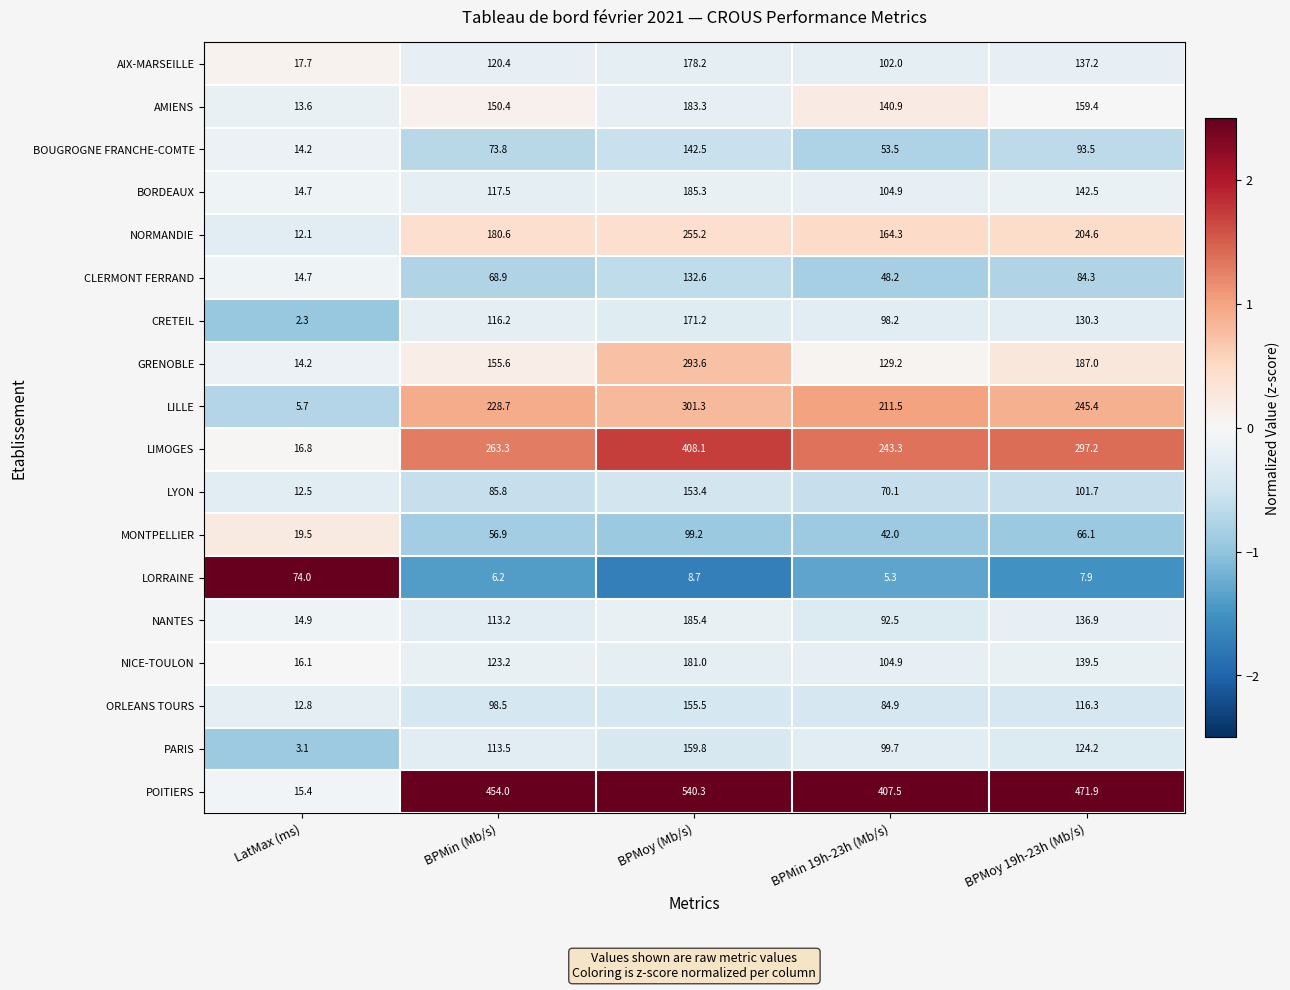

The value of BOUGROGNE FRANCHE-COMTE at LatMax (ms) is 24.8. True or false?

False